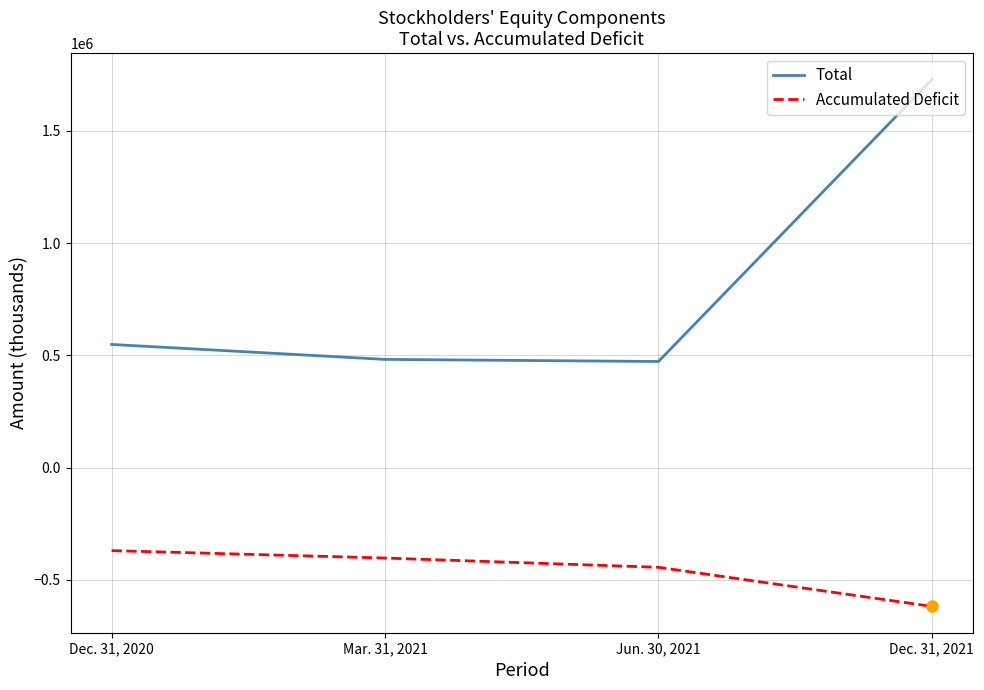

Which series has the largest range (max minus min)?

Total